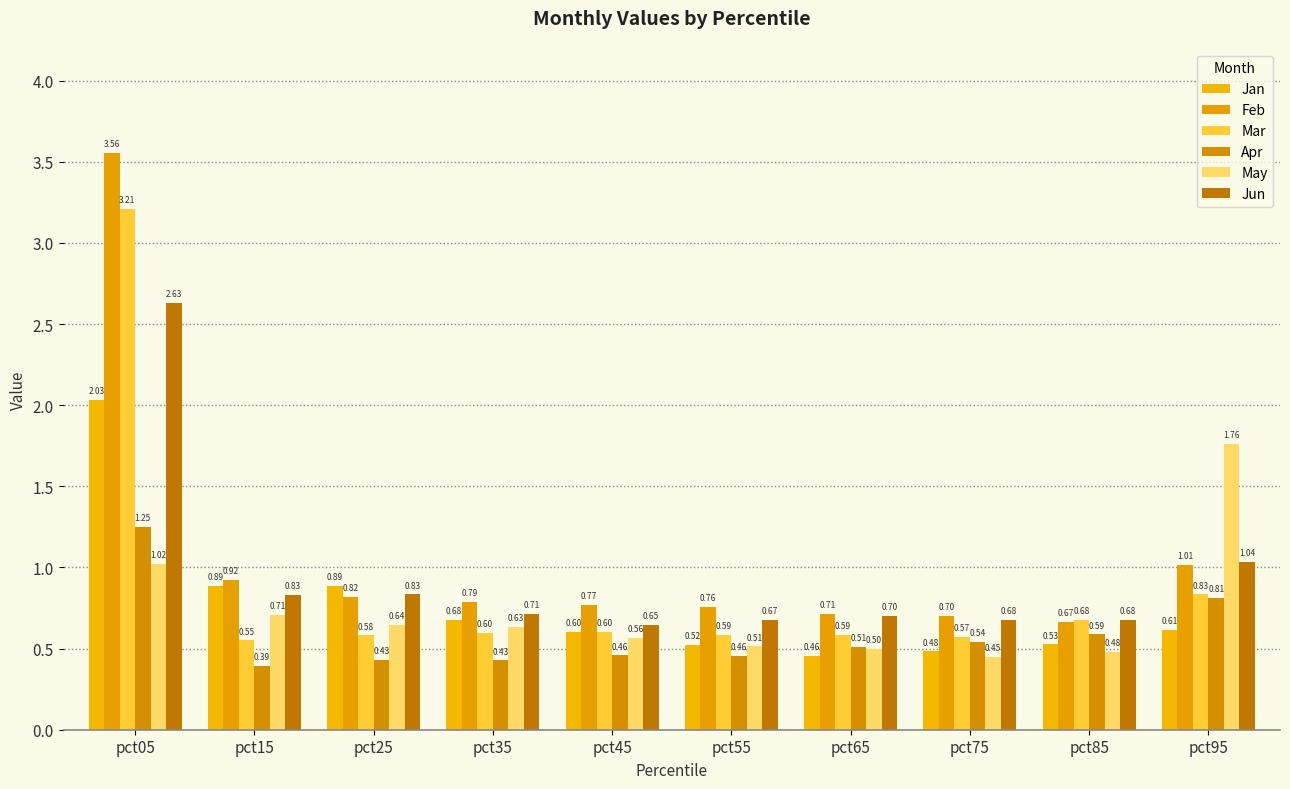

Between pct65 and pct75, which series saw the biggest shift?

May